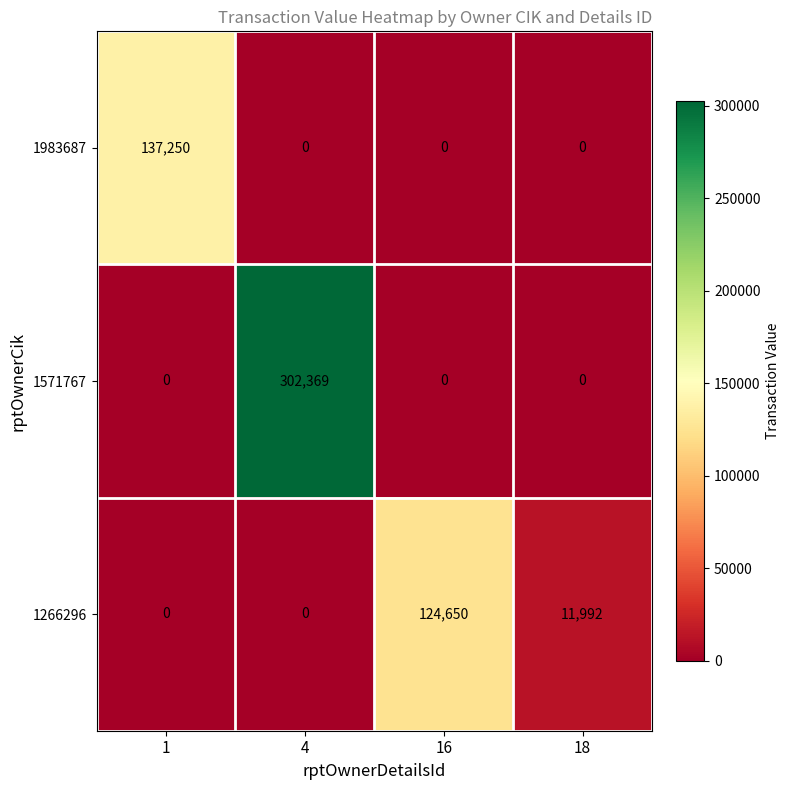

Where does the 1266296 series first go above 11992?

16